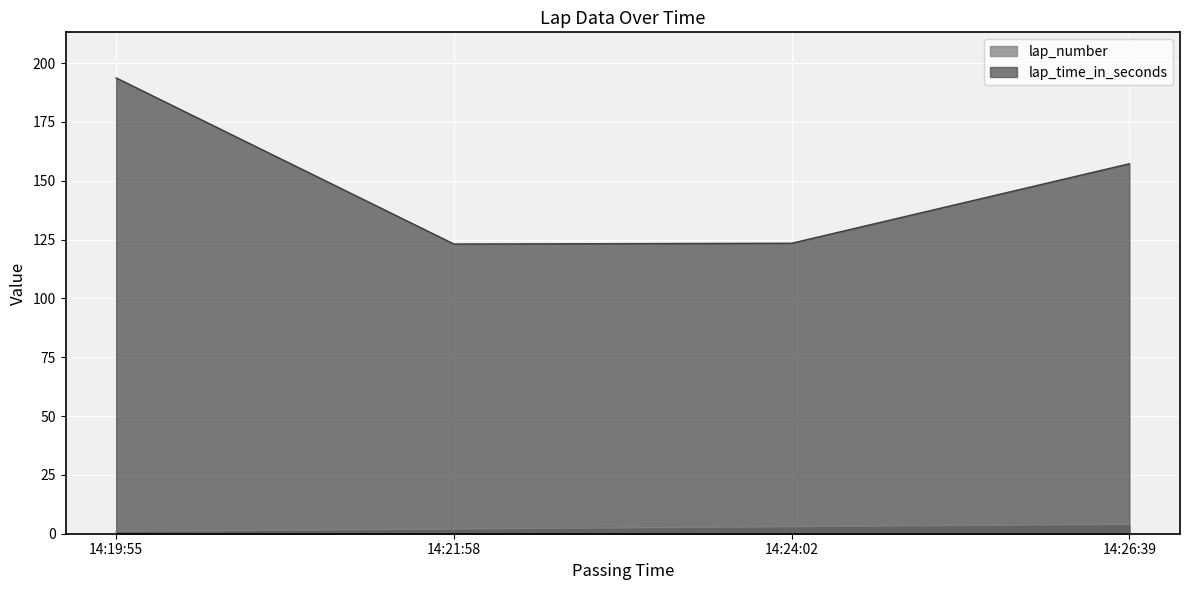

Does the chart have visible grid lines?

Yes